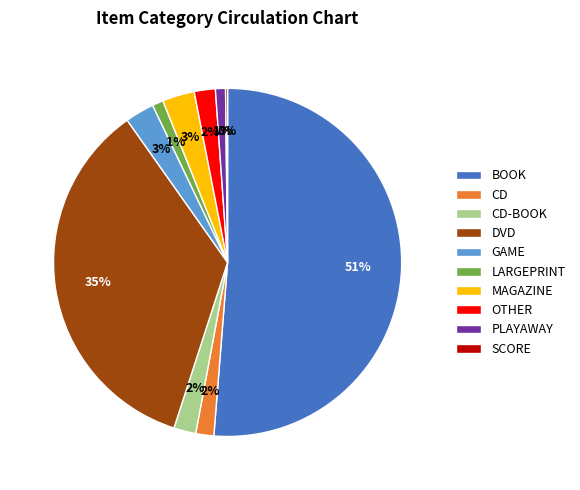

Which category has the biggest portion of the pie?

BOOK